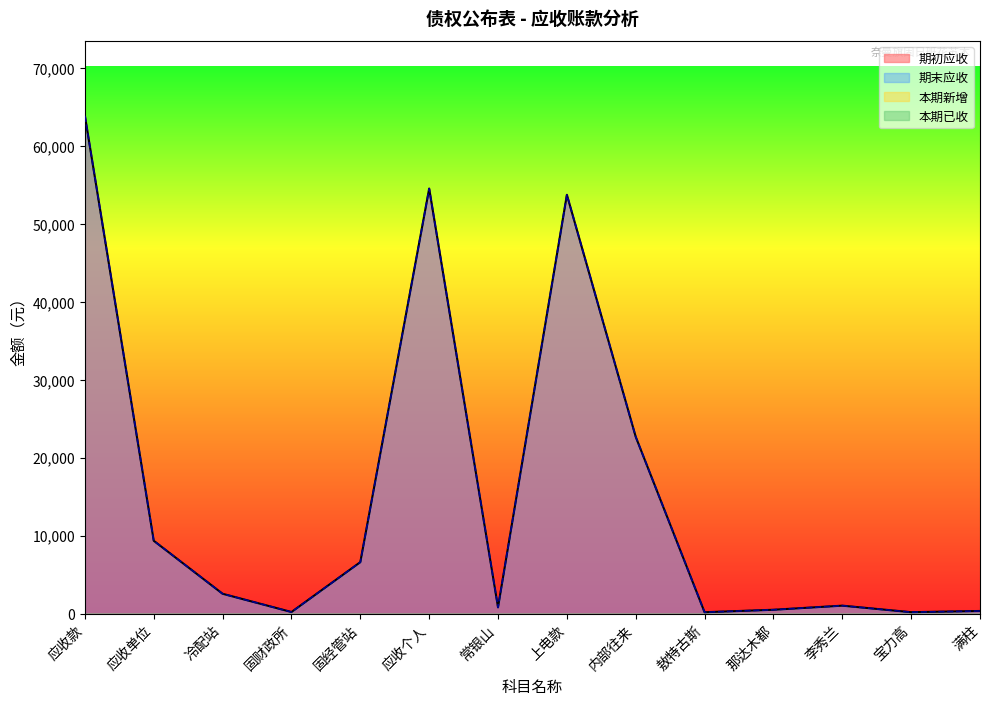

True or false: 期初应收 and 期末应收 intersect in this chart.

False